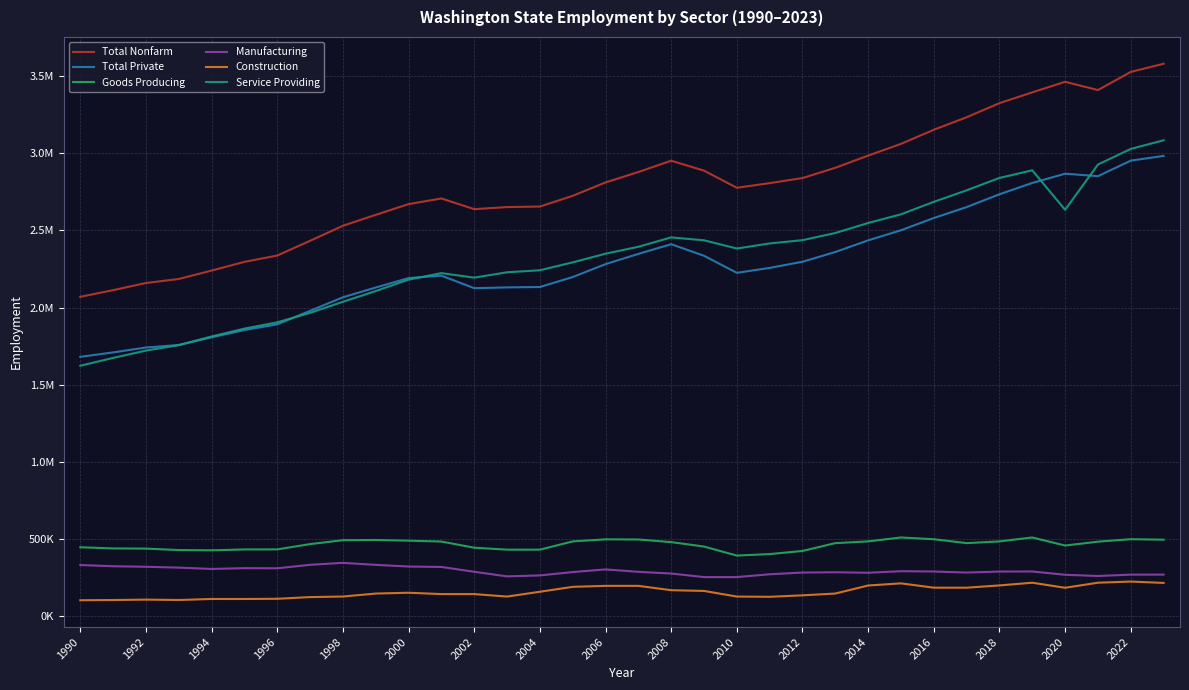

True or false: Construction has more than 2 points higher than both neighbors.

True